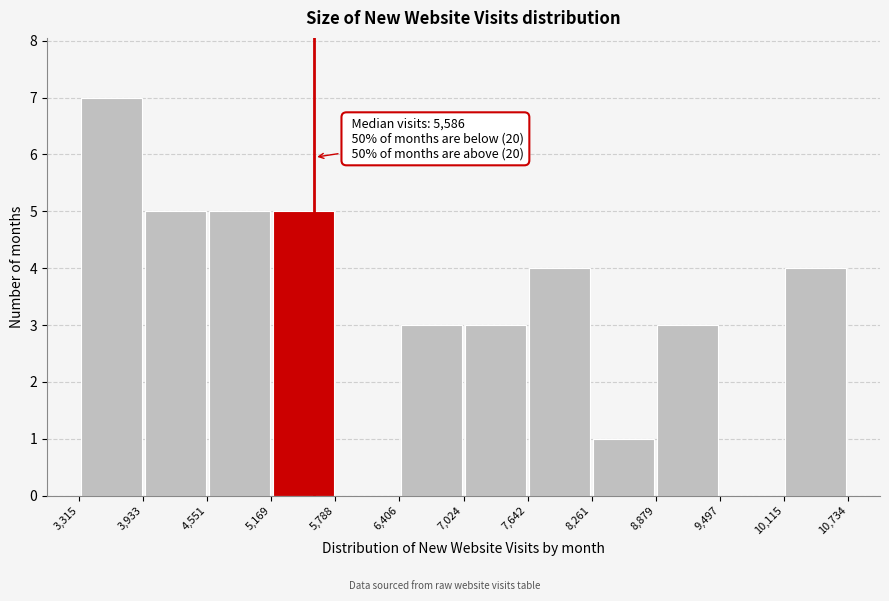

Which range on the x-axis has the tallest bar?

3,315 to 3,933